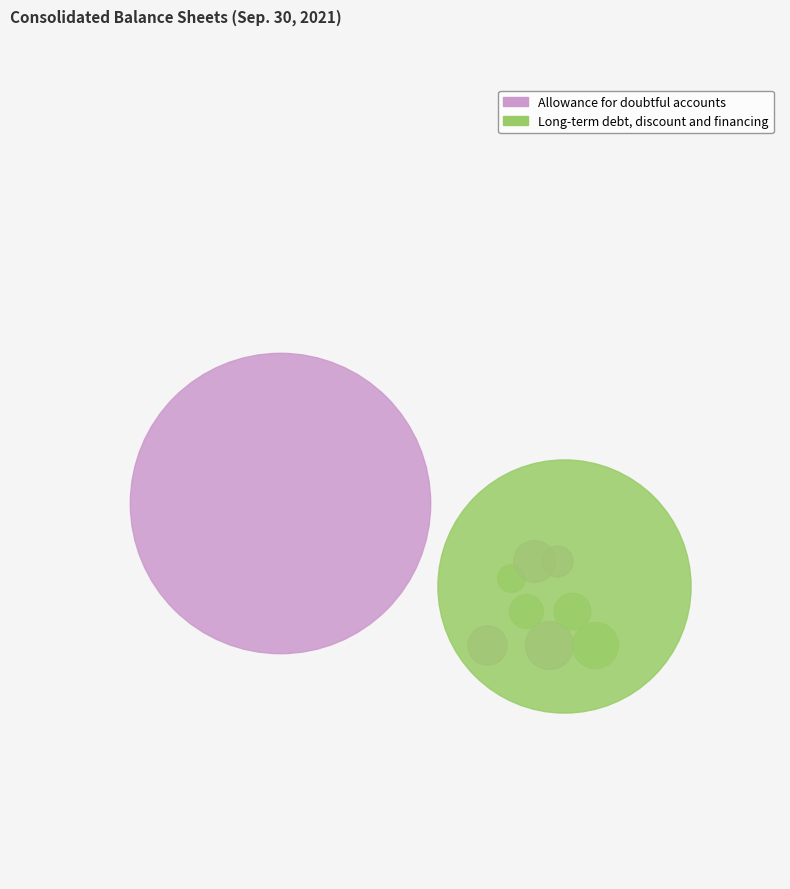

Does Allowance for doubtful accounts represent more than half of the total?

Yes